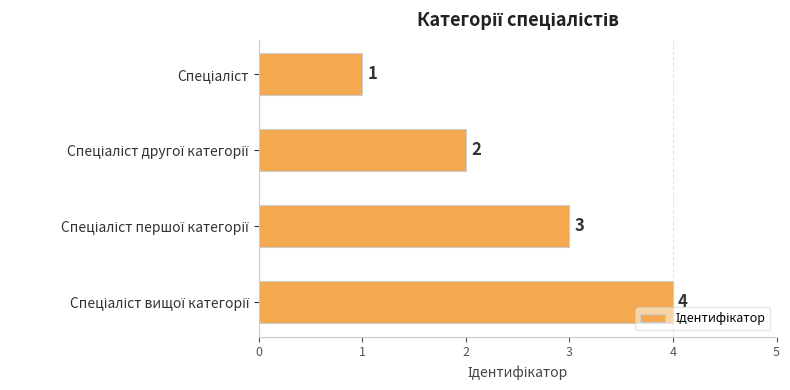

How many values are between 2 and 4?

3